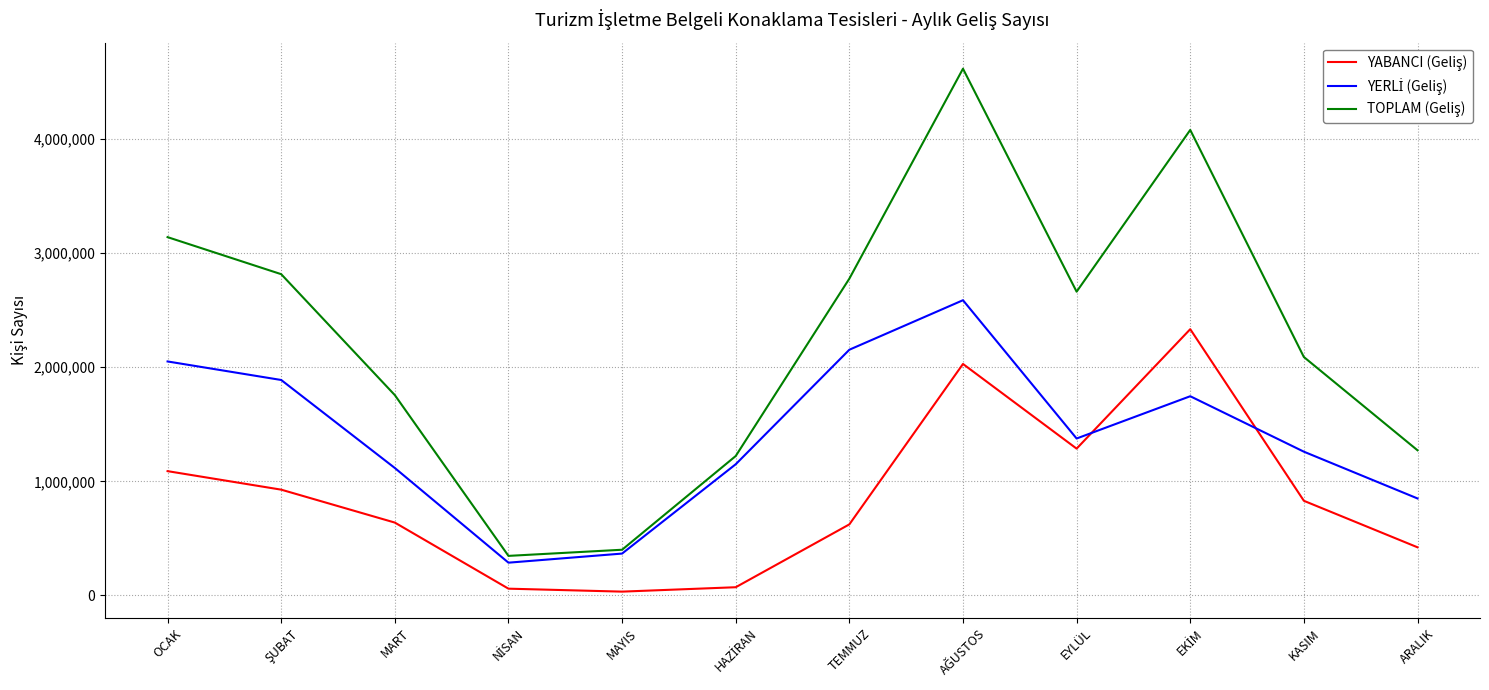

How many lines are shown in the chart?

3